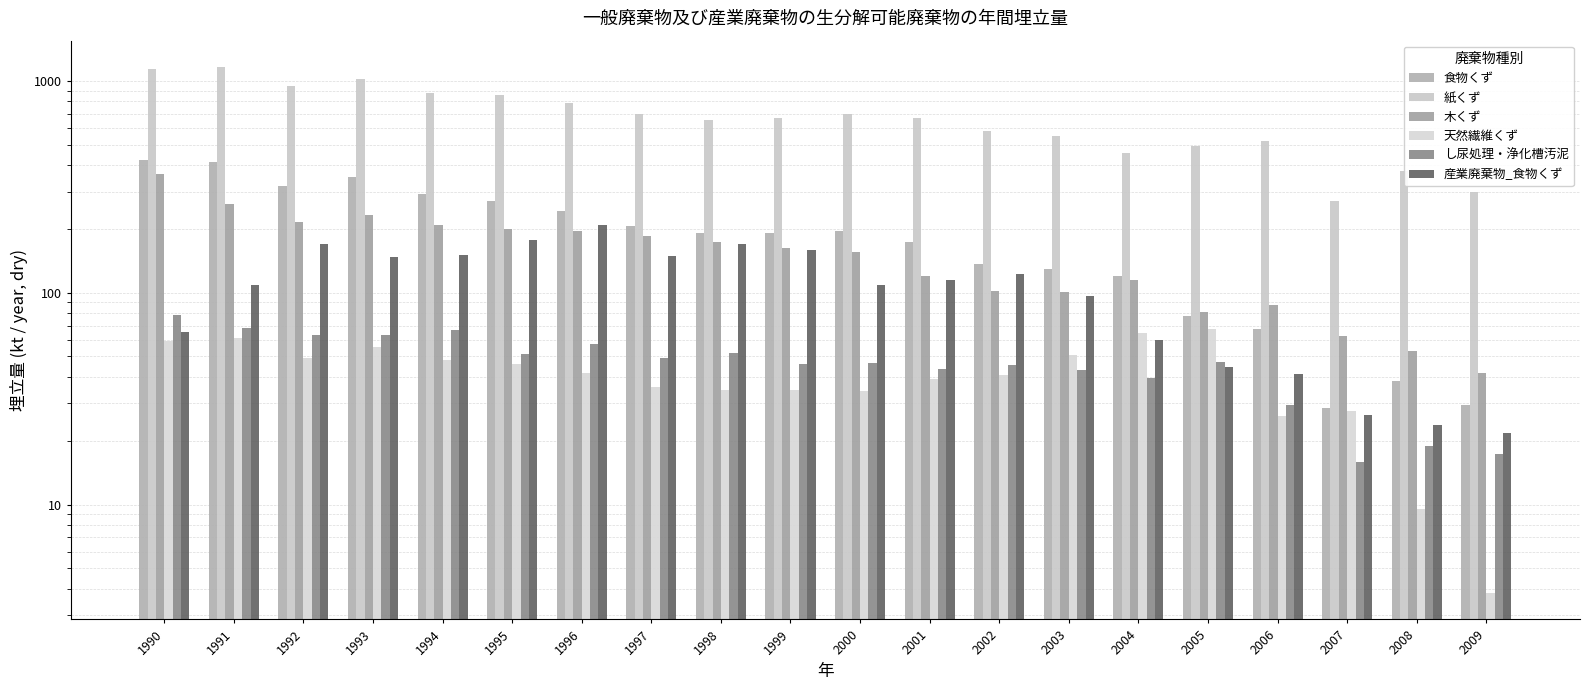

Reading left to right, list all the values displayed in this chart.

食物くず: 423.7	413.8	319.6	352.6	291.5	272.1	243.8	206.2	191.2	190.8	196.2	173.2	137.2	129.2	120.5	78.0	67.5	28.5	38.2	29.5
紙くず: 1139.7	1162.8	949.9	1017.1	875.3	859.3	789.2	695.0	653.6	666.4	697.6	667.2	576.8	548.8	455.2	492.0	518.4	269.6	376.0	300.0
木くず: 363.4	262.3	216.5	232.6	208.3	199.8	196.3	185.4	173.8	162.2	155.1	120.5	102.3	101.2	114.4	80.8	87.5	62.7	53.4	41.8
天然繊維くず: 59.3	61.1	49.2	55.5	48.1	46.0	41.8	36.0	34.6	34.7	34.2	39.1	40.9	50.9	64.5	67.2	26.3	27.6	9.5	3.8
し尿処理・浄化槽汚泥: 78.2	68.1	63.3	63.0	66.6	51.1	57.5	49.3	52.2	46.1	46.4	43.5	45.8	43.0	39.7	47.0	29.4	15.9	18.9	17.2
産業廃棄物_食物くず: 65.0	108.9	169.9	146.7	151.4	176.8	207.7	148.4	170.7	158.4	109.0	114.5	121.9	96.3	59.6	44.8	41.4	26.4	23.8	21.8